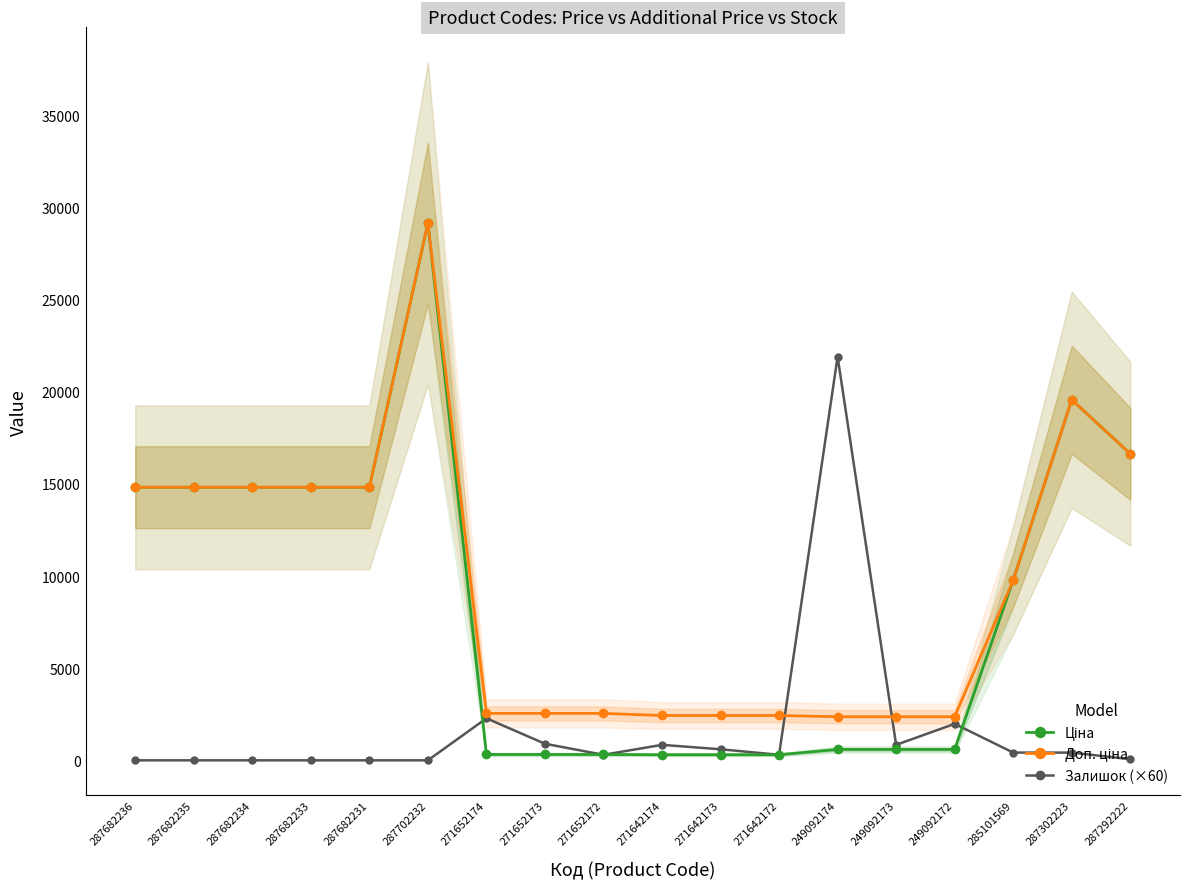

Where is the first local maximum for Ціна?

287702232